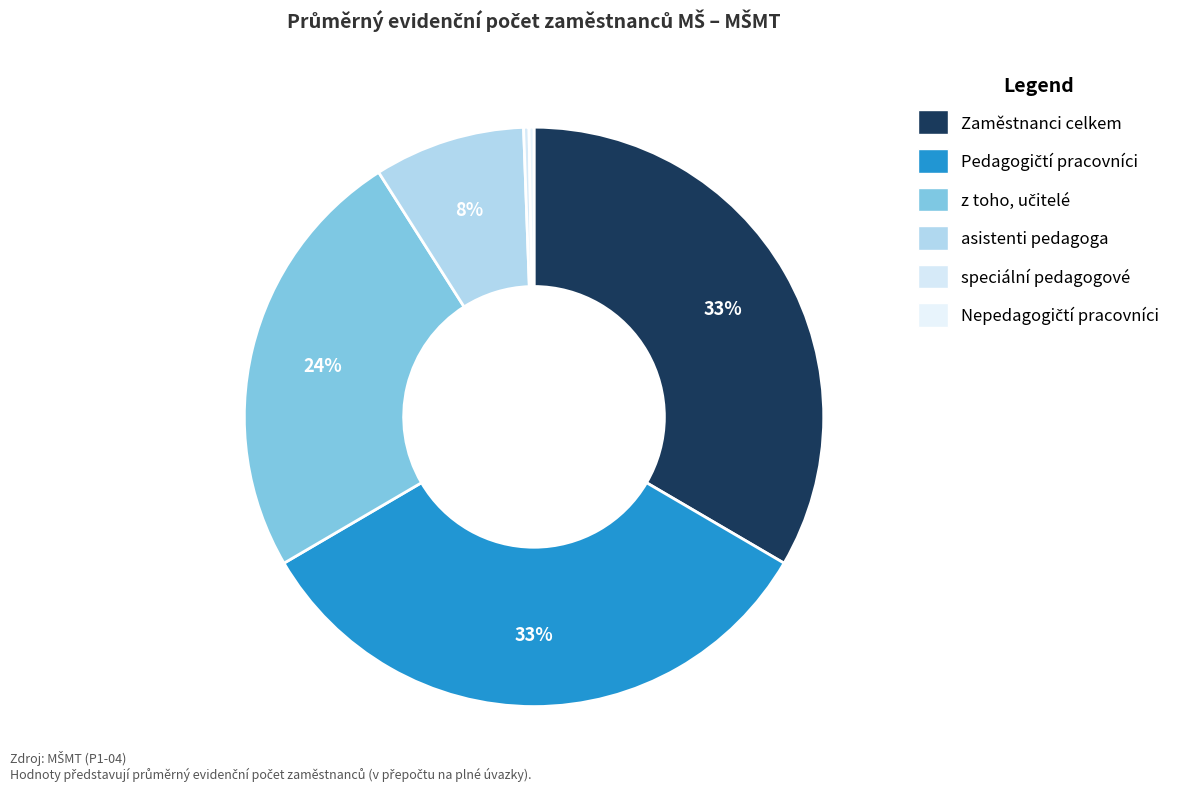

What is the smallest slice in the pie chart?

Nepedagogičtí pracovníci